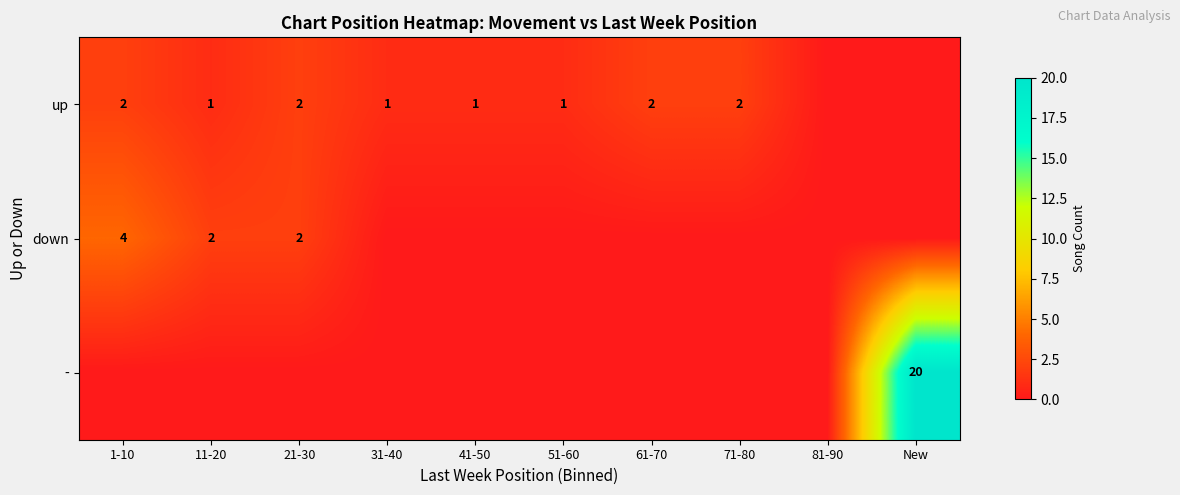

Is it true that - equals 20 at New?

True